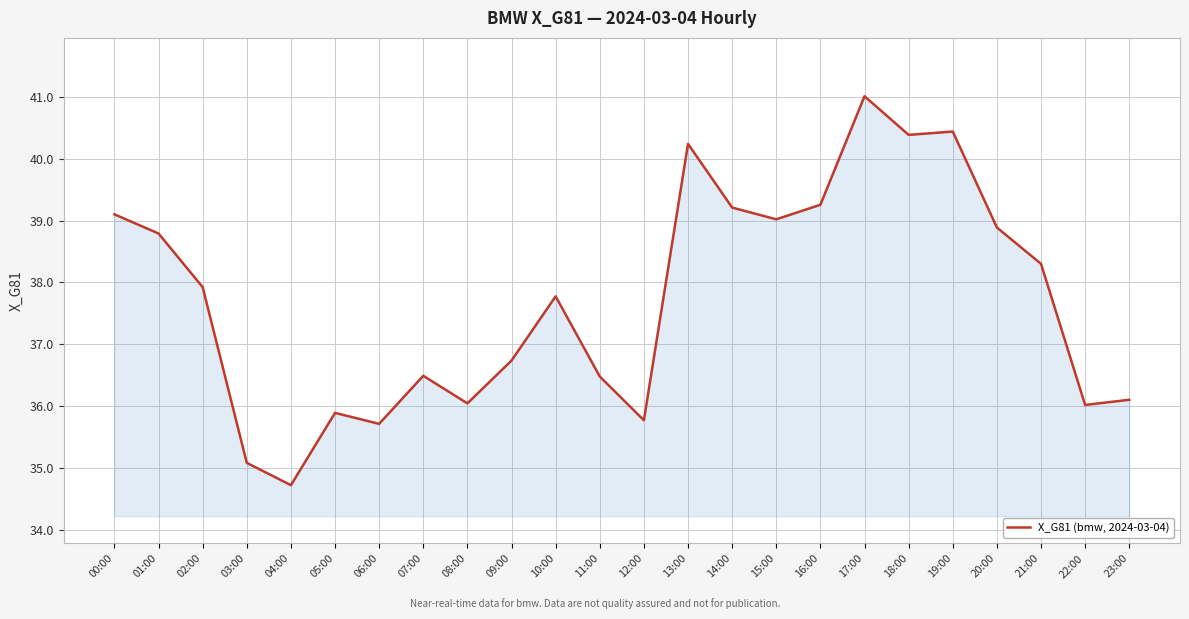

Count the number of values greater than 37.

13